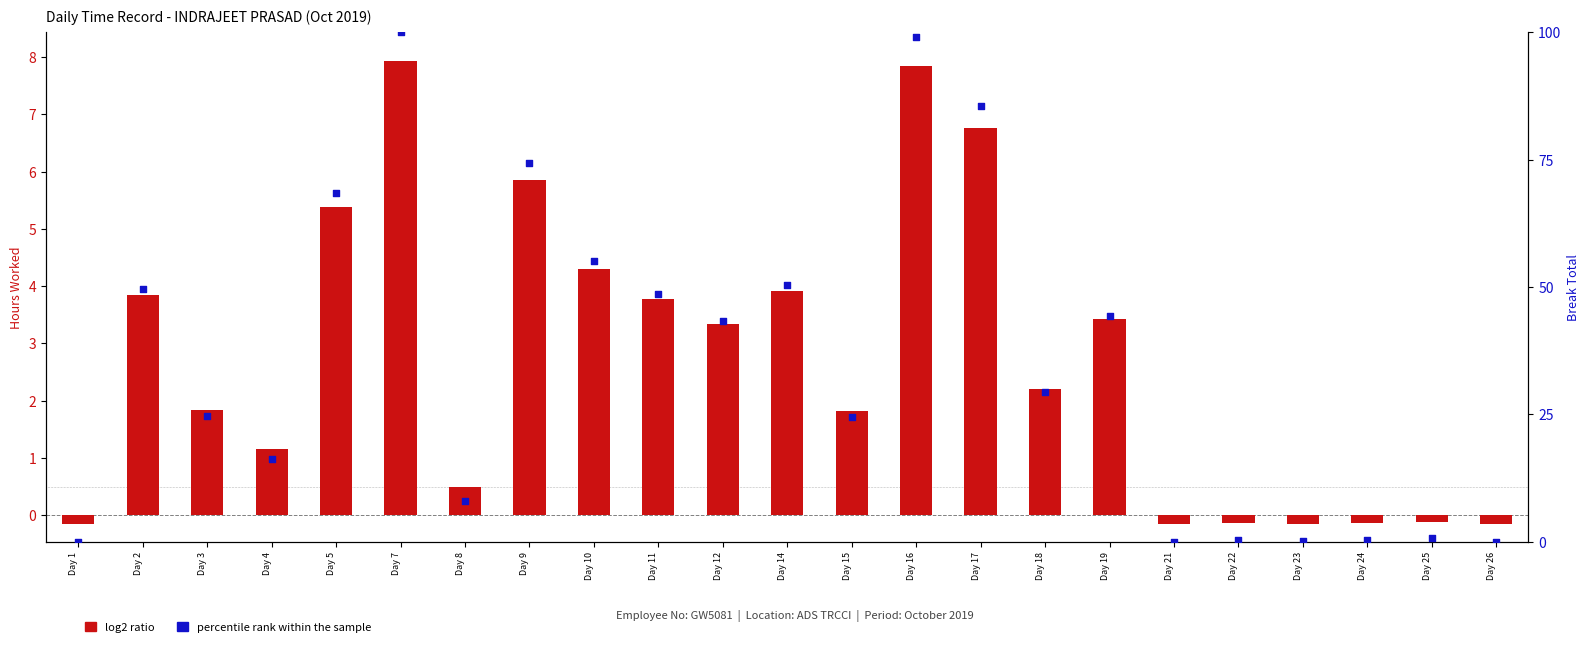

At how many categories does at least one series exceed 50?

7